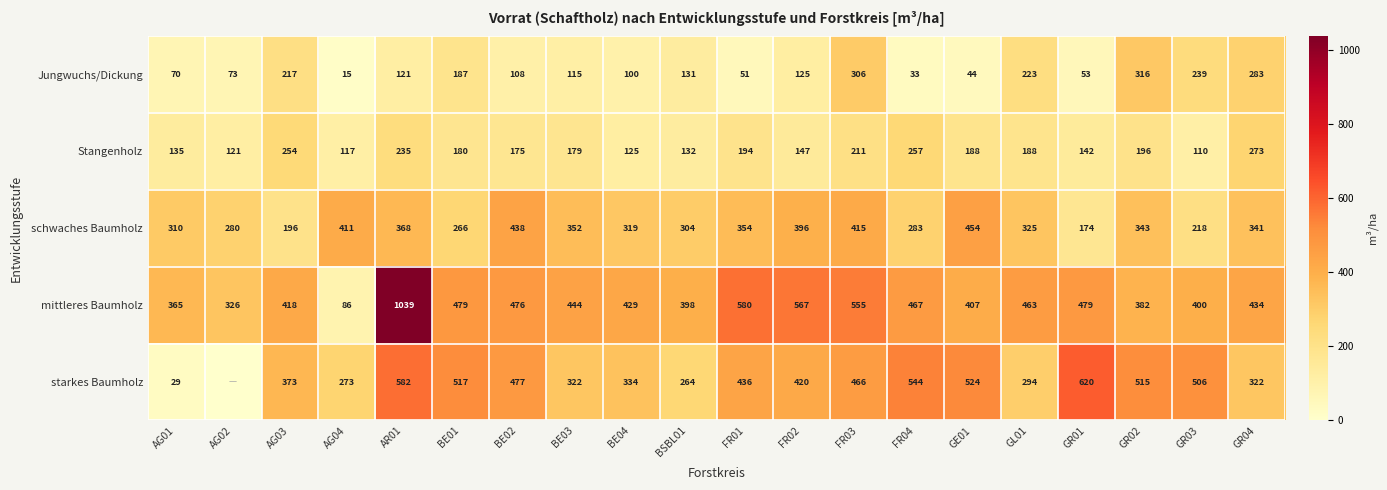

What is the difference between the second highest and second lowest values in the Stangenholz series?

140